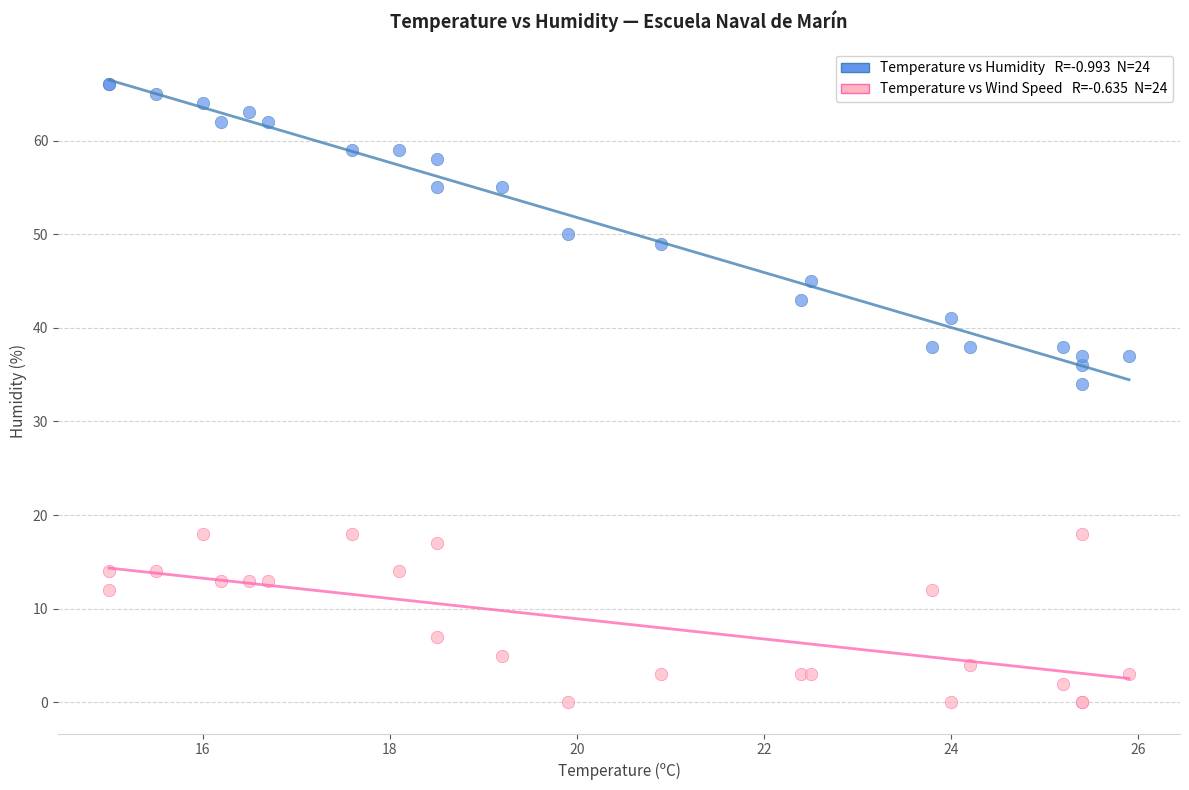

Across all series, what Y value is closest to 33?

34